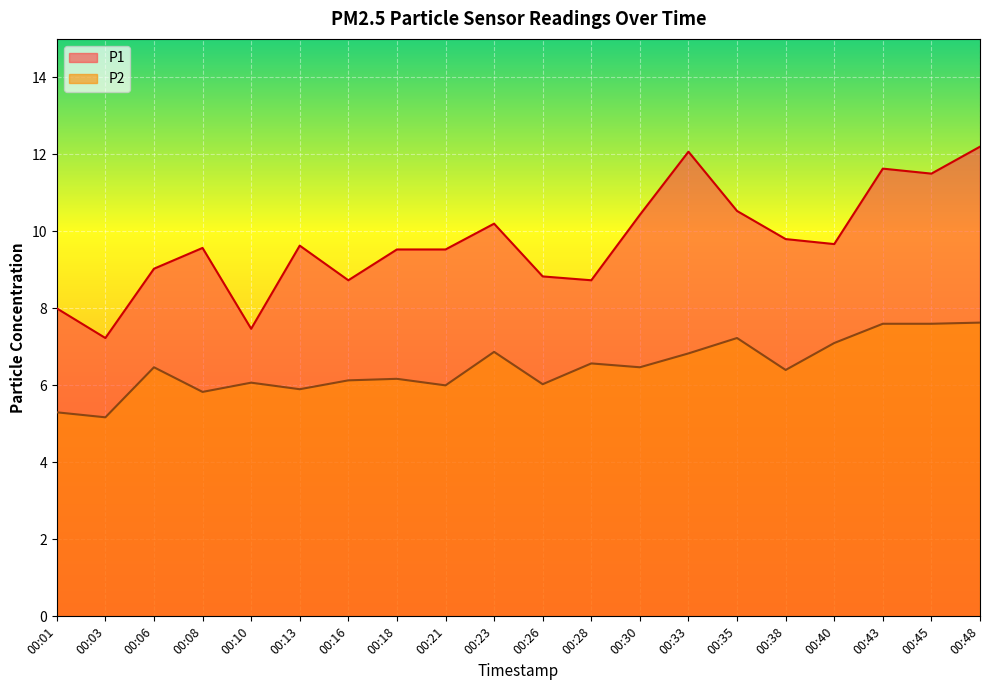

What is the sum of all P1 values?

194.3